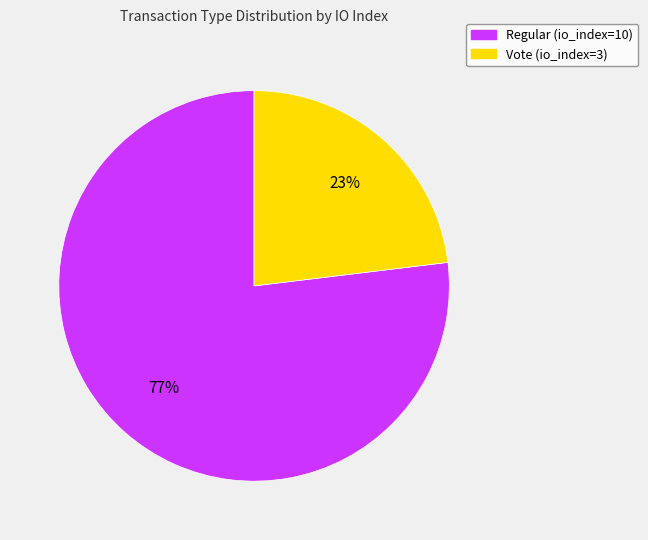

Which slice is the largest?

Regular (io_index=10)